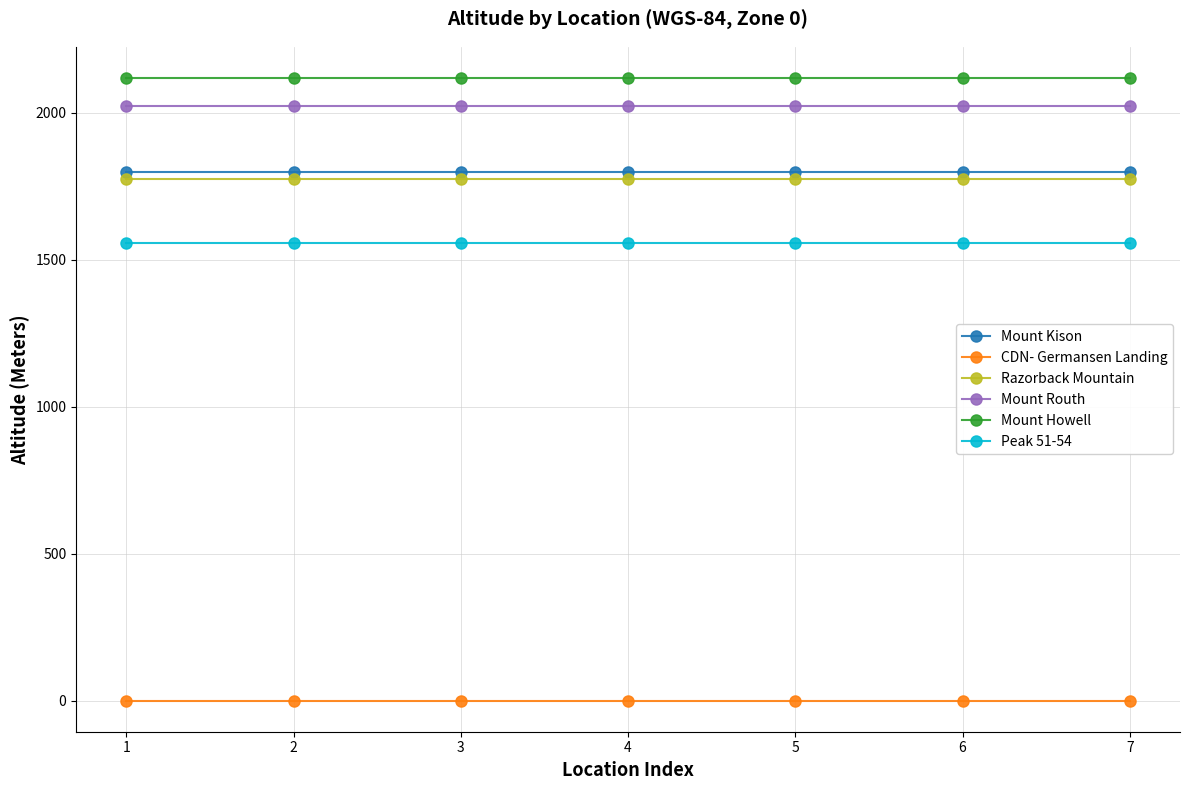

At how many categories does at least one series exceed 164?

7